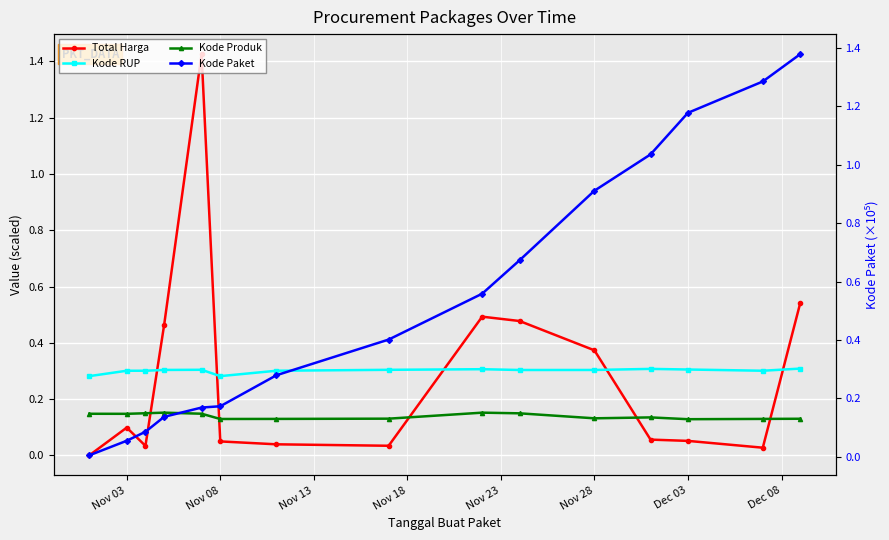

How many interior local valleys does the Kode Produk series have?

4